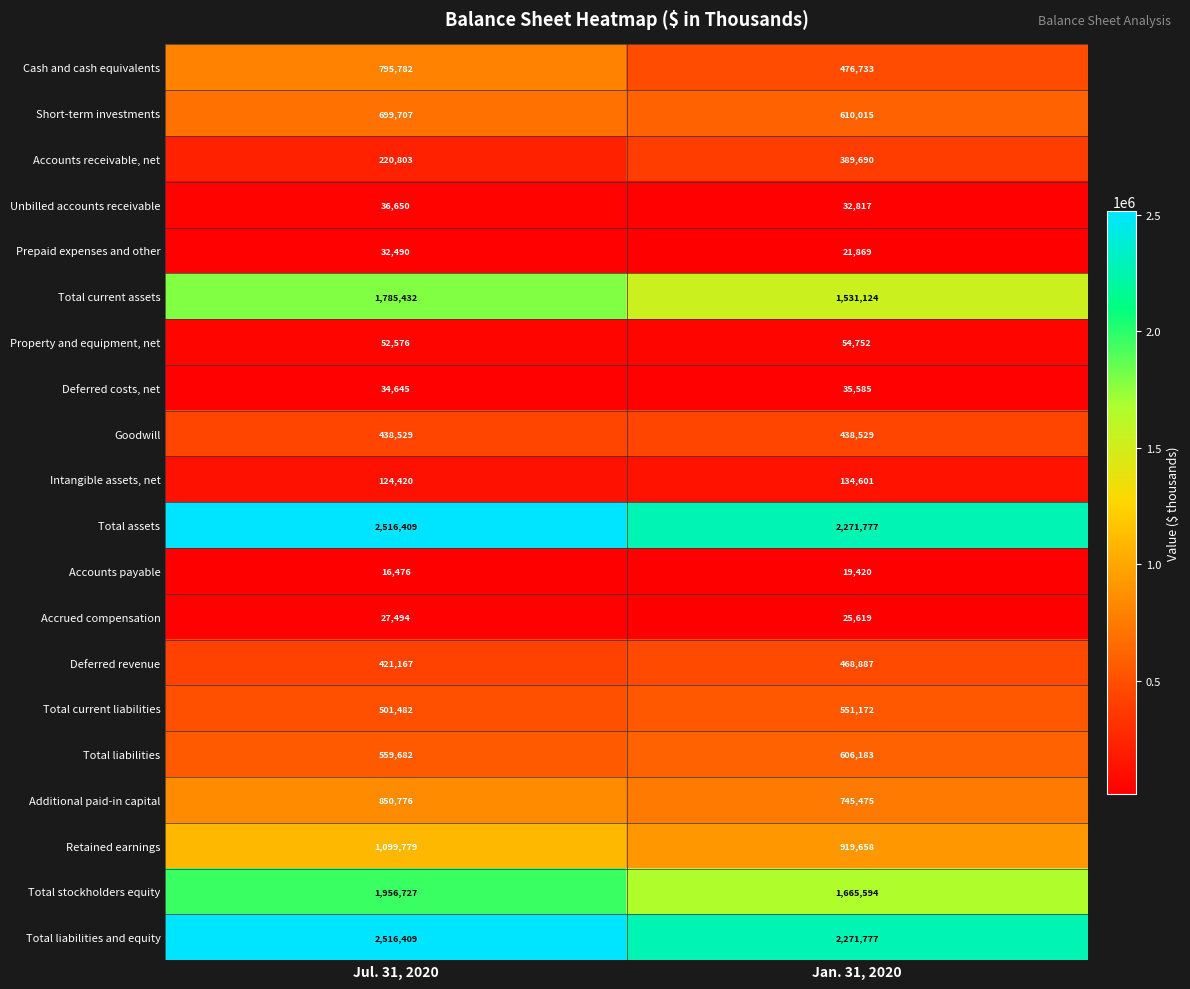

Rank the categories by Deferred revenue value from lowest to highest.

Jul. 31, 2020, Jan. 31, 2020